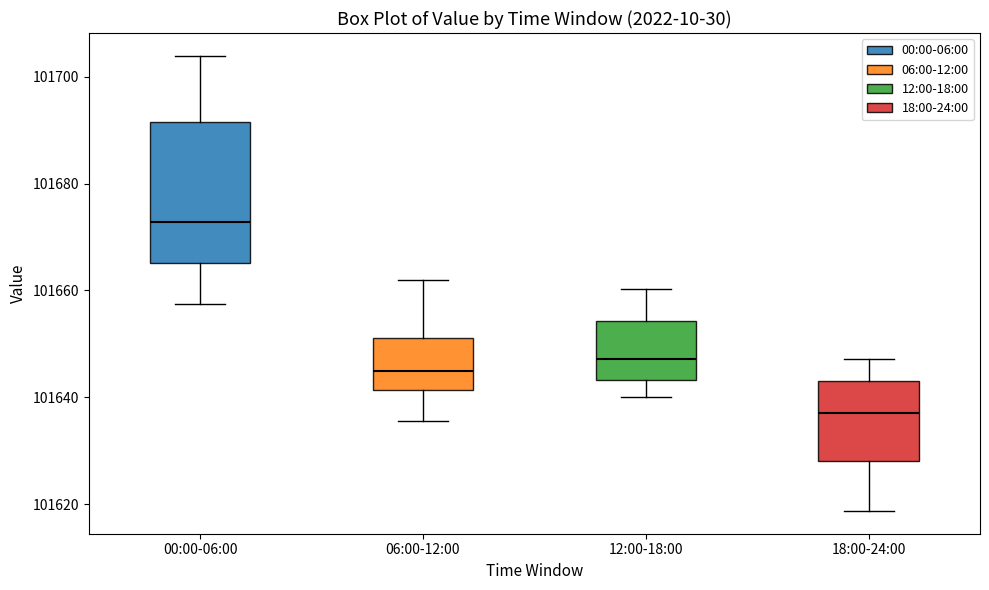

Reading left to right, read every box against the y-axis: the position of its median line, the range the box covers, and the ends of its whiskers. The values are not printed on the chart, so give them approximately, as read against the axis.

00:00-06:00: median 101672, box 101666 to 101692, whiskers 101658 to 101704
06:00-12:00: median 101644, box 101642 to 101652, whiskers 101636 to 101662
12:00-18:00: median 101648, box 101644 to 101654, whiskers 101640 to 101660
18:00-24:00: median 101638, box 101628 to 101644, whiskers 101618 to 101648